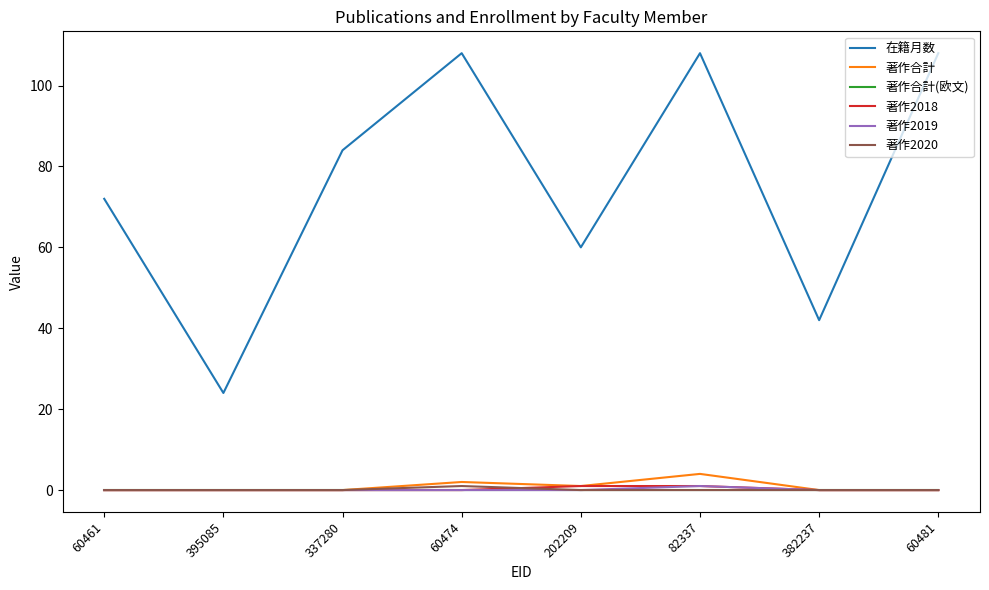

Which series has the largest total across all categories?

在籍月数